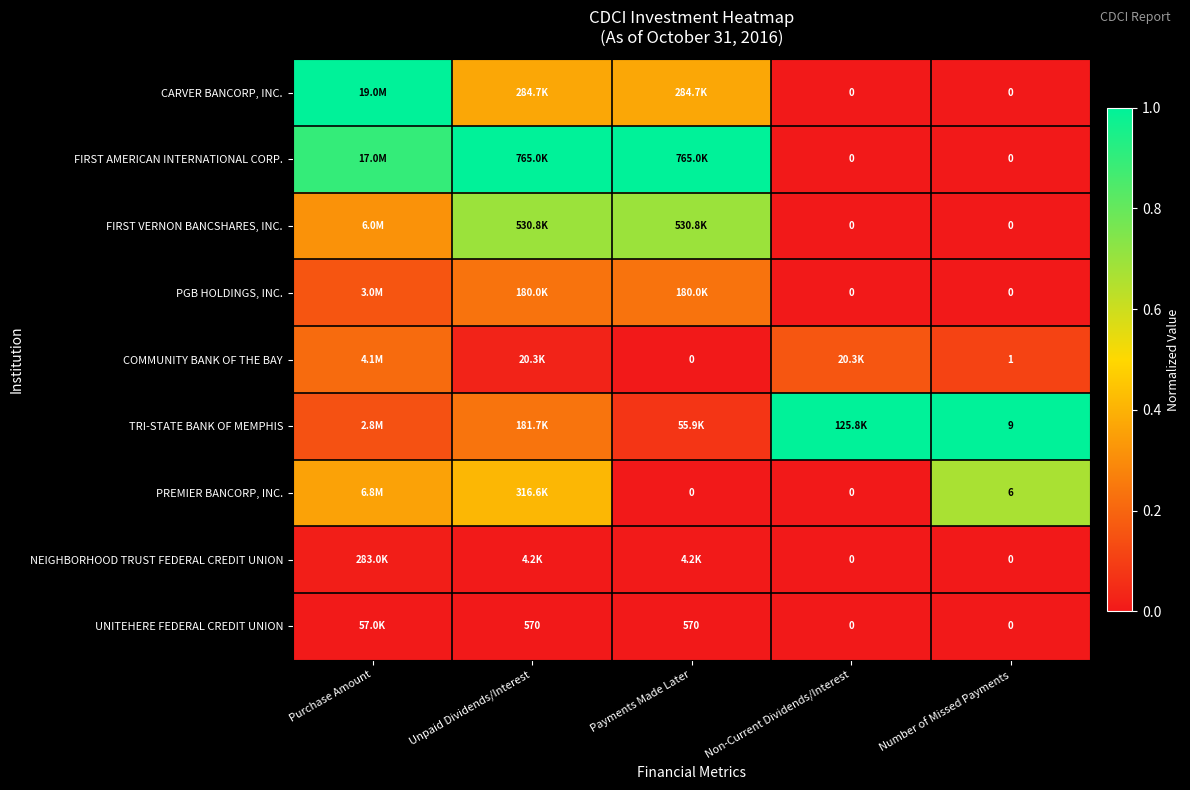

Which series has the largest range (max minus min)?

CARVER BANCORP, INC.